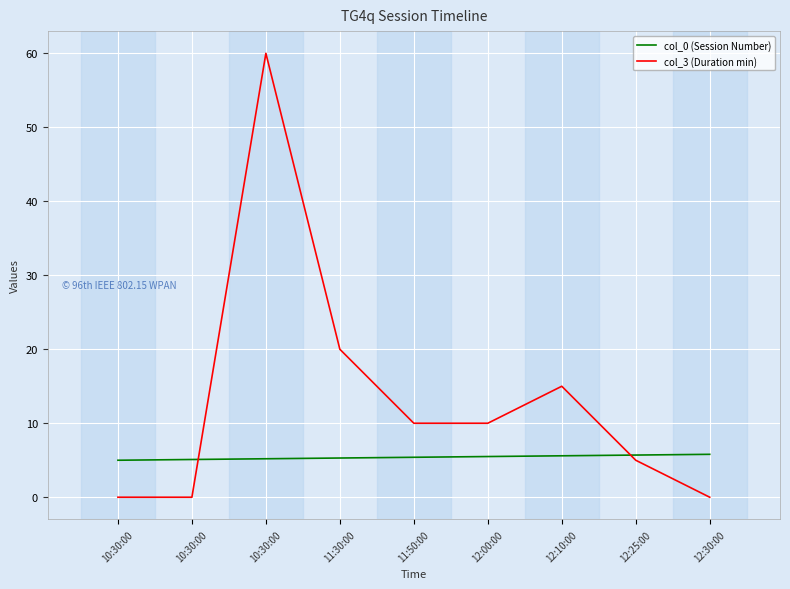

True or false: col_0 (Session Number) has a value of 7.0 at 11:50:00.

False